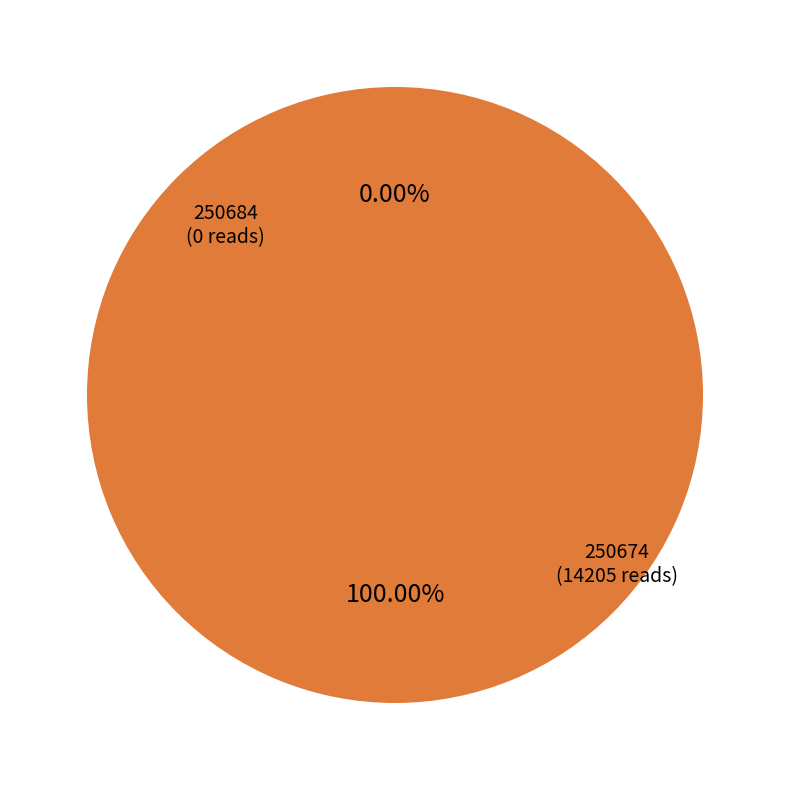

How many slices are in this pie chart?

2